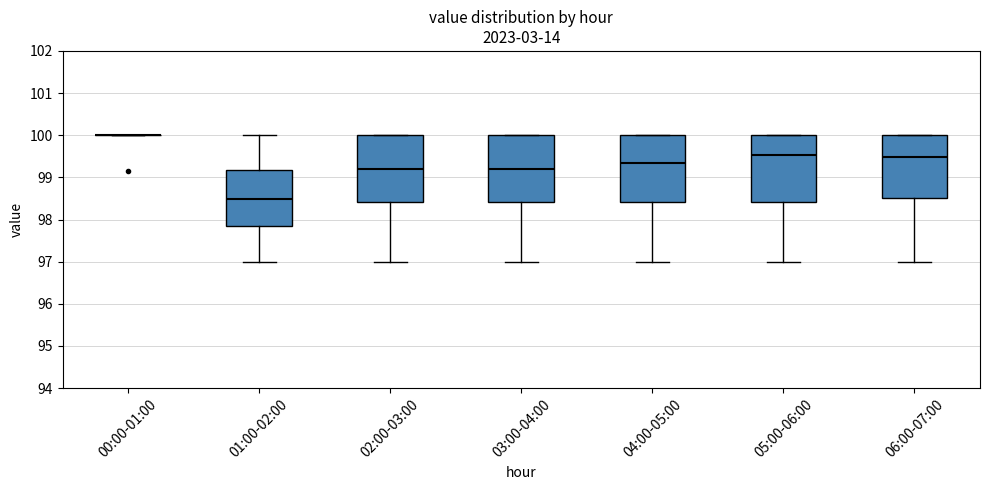

Reading left to right, read every box against the y-axis: the position of its median line, the range the box covers, and the ends of its whiskers. The values are not printed on the chart, so give them approximately, as read against the axis.

00:00-01:00: box collapsed to a line at 100.0, whiskers 100.0 to 100.0
01:00-02:00: median 98.5, box 97.8 to 99.2, whiskers 97.0 to 100.0
02:00-03:00: median 99.2, box 98.4 to 100.0, whiskers 97.0 to 100.0
03:00-04:00: median 99.2, box 98.4 to 100.0, whiskers 97.0 to 100.0
04:00-05:00: median 99.3, box 98.4 to 100.0, whiskers 97.0 to 100.0
05:00-06:00: median 99.5, box 98.4 to 100.0, whiskers 97.0 to 100.0
06:00-07:00: median 99.5, box 98.5 to 100.0, whiskers 97.0 to 100.0